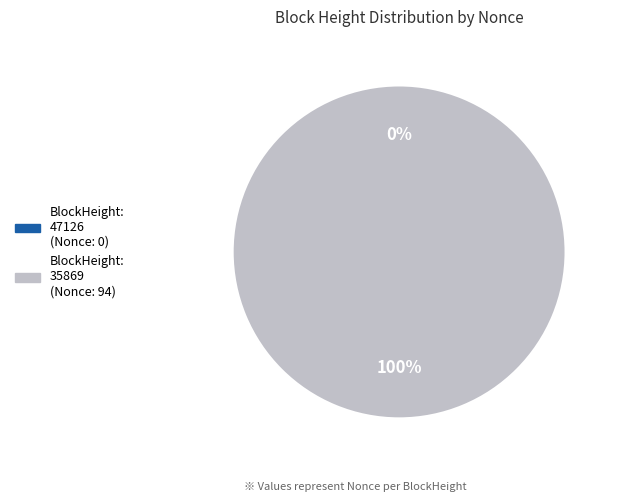

Is 47126 the majority of the pie?

No